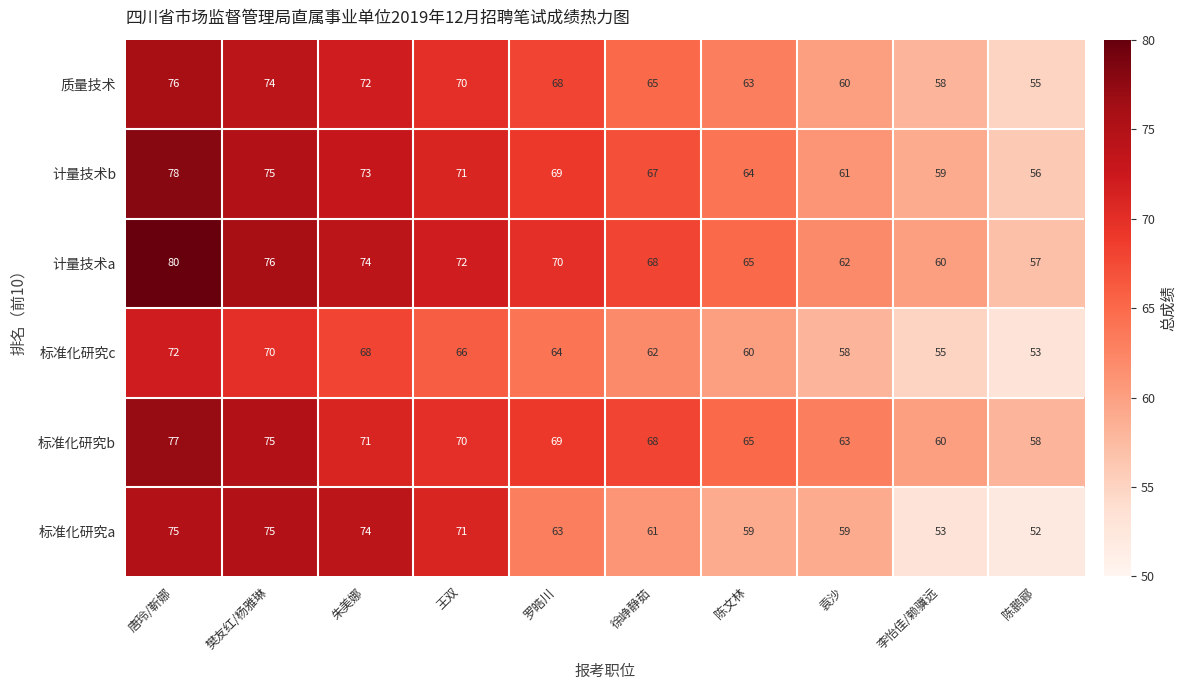

Rank the series at 唐玲/靳娜 from highest to lowest value.

计量技术a, 计量技术b, 标准化研究b, 质量技术, 标准化研究a, 标准化研究c